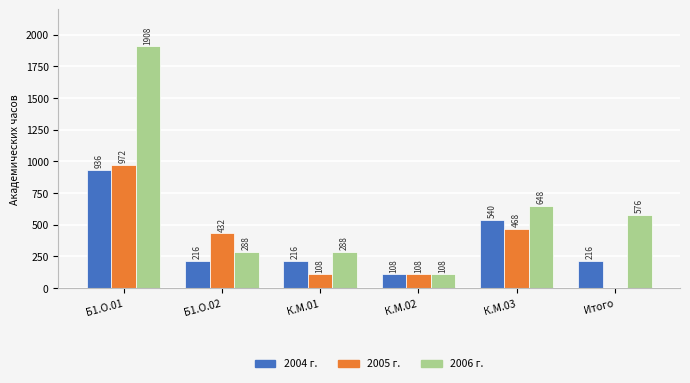

At which category is the sum across all series the highest?

Б1.О.01